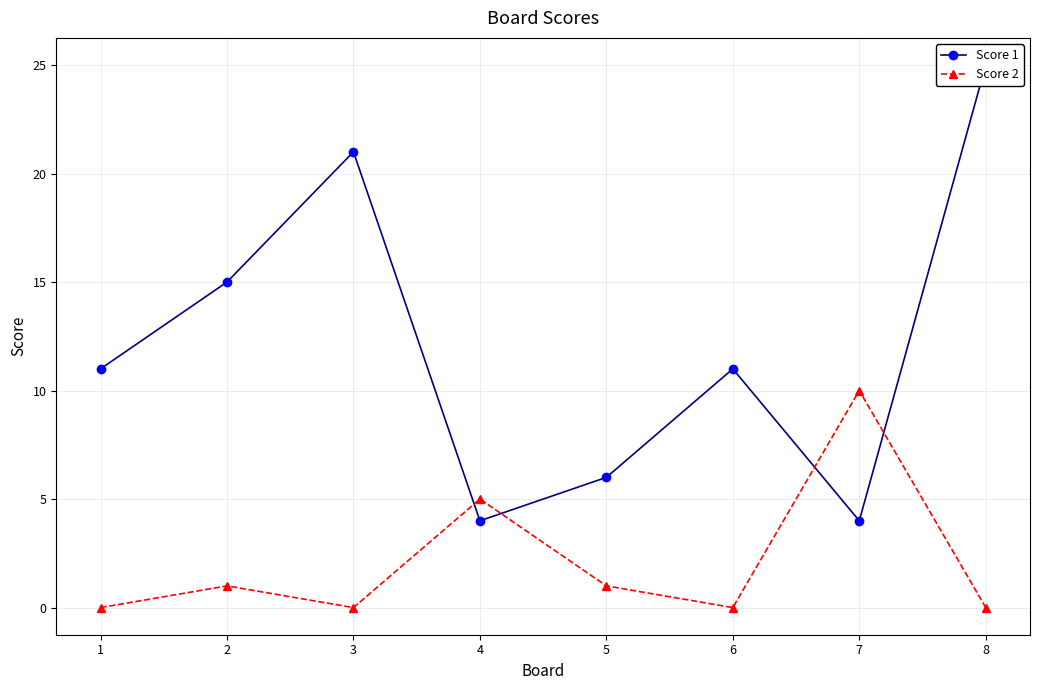

Is the value of Score 2 at 2 greater than the value of Score 1 at 8?

No